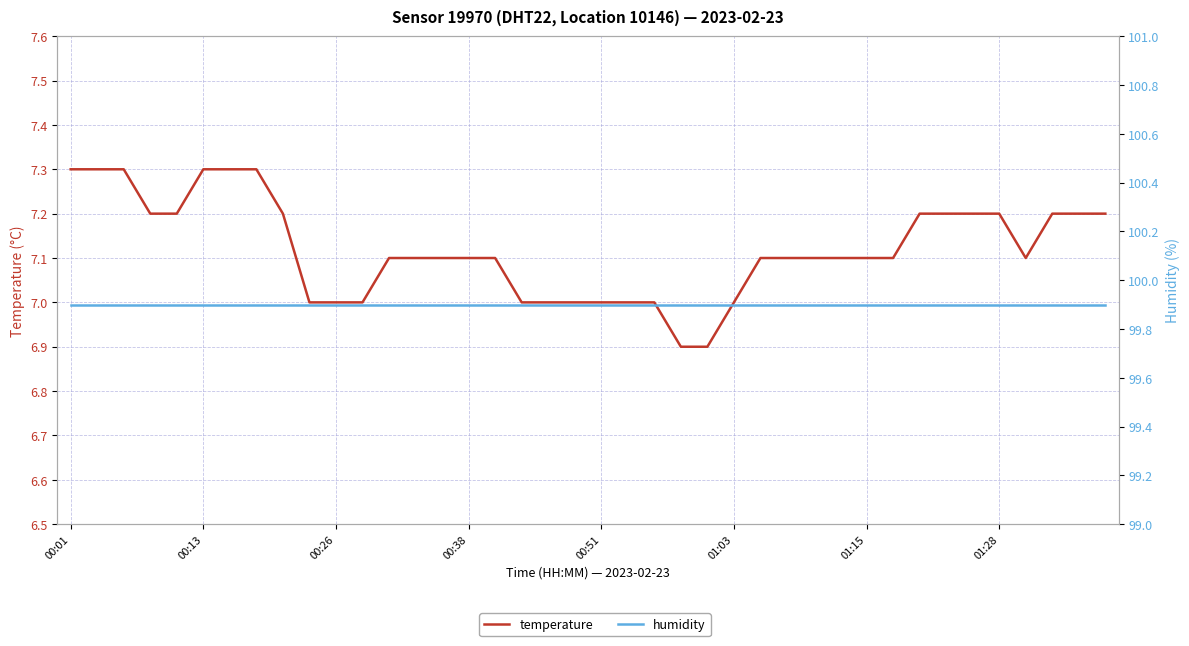

Does the chart have visible grid lines?

Yes